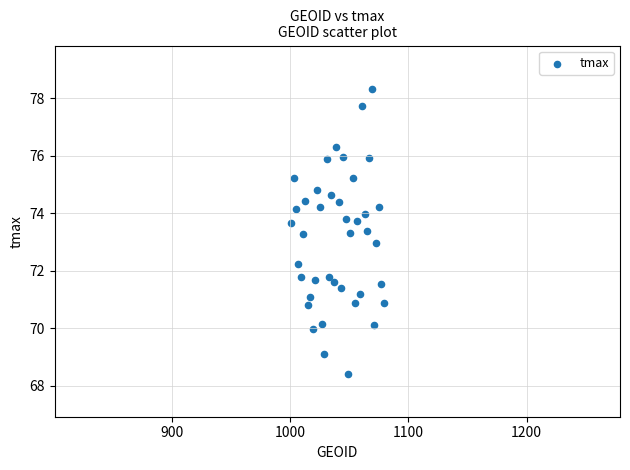

What is the range of X values (max minus min)?

78.0